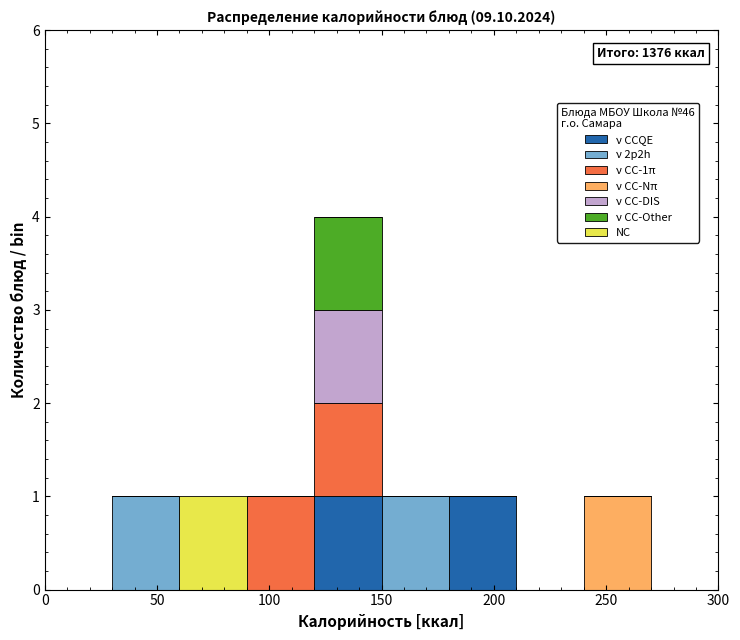

Which range on the x-axis has the tallest stacked bar (by total height)?

120 to 150